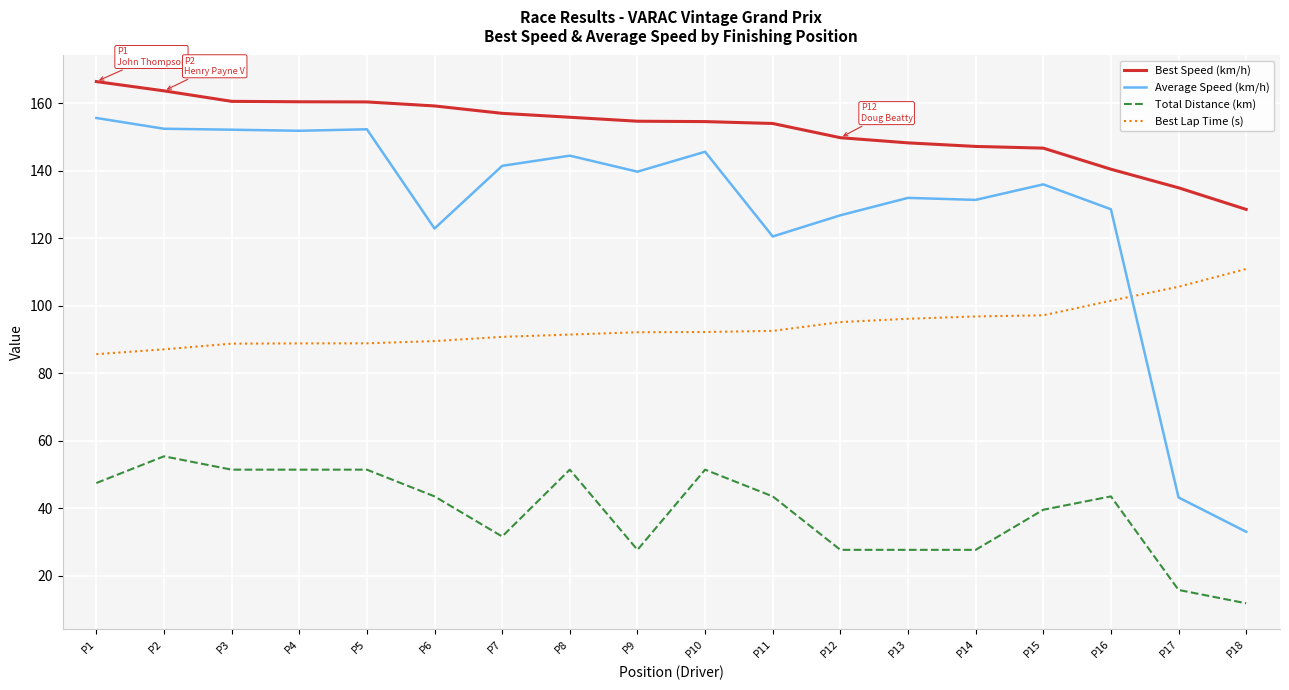

Between P7 and P12, which series saw the biggest shift?

Average Speed (km/h)